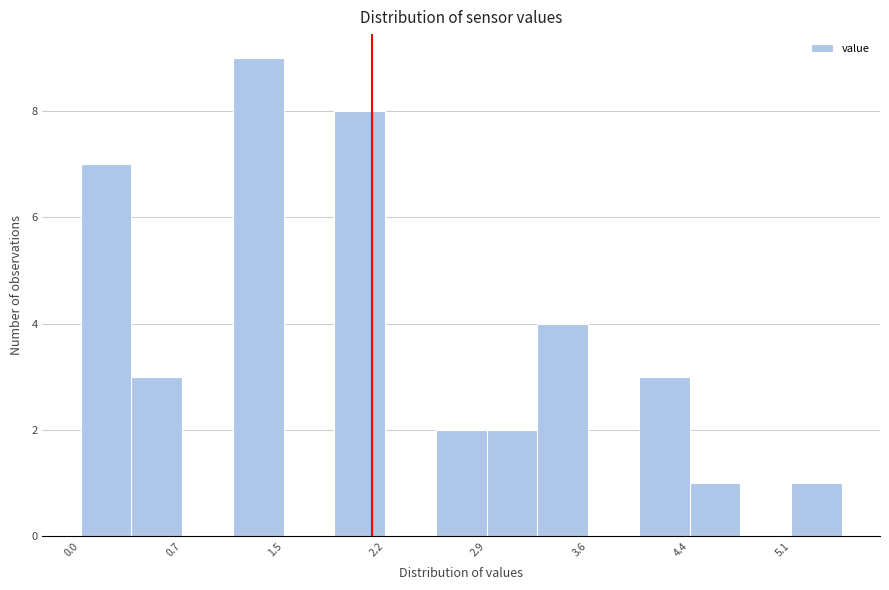

Around what value on the x-axis is the tallest bar? Give the approximate position of its centre, as read against the axis.

1.3